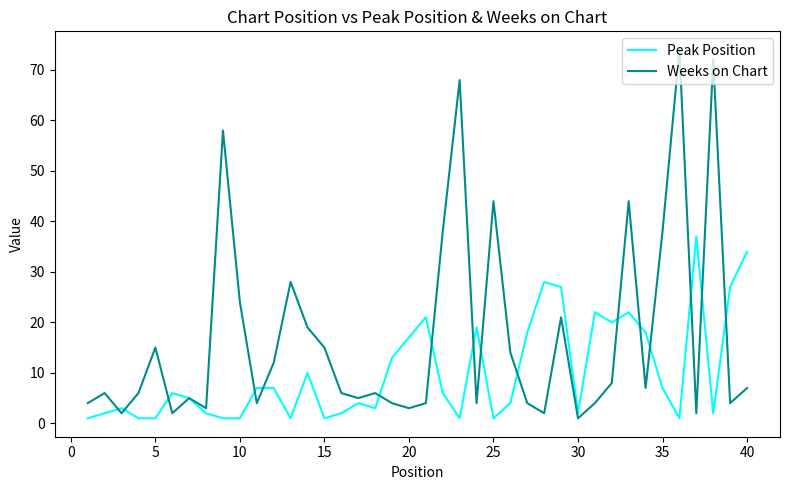

Which series has the widest spread of values?

Weeks on Chart